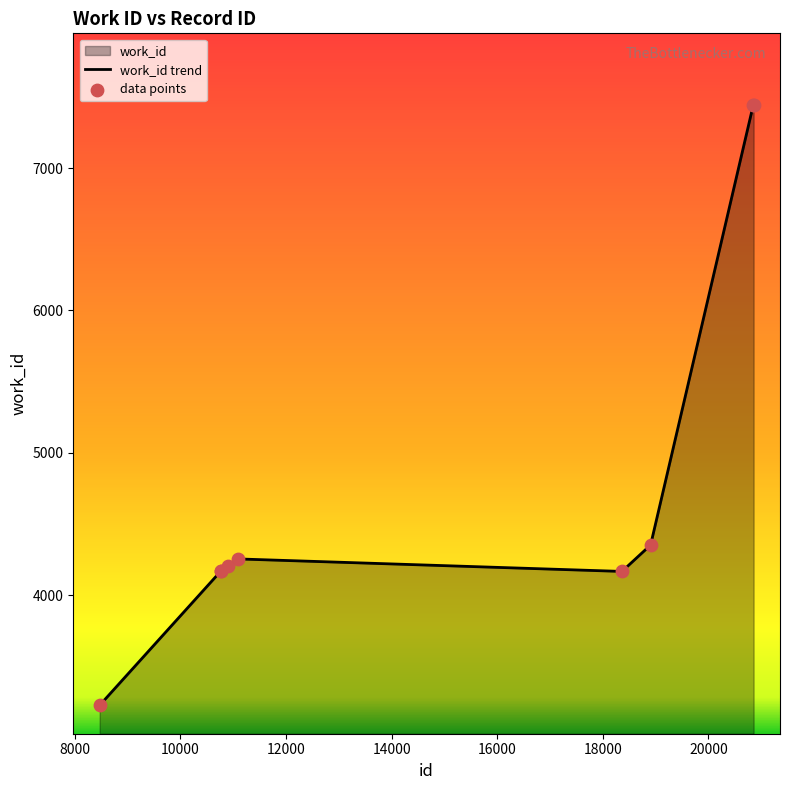

Between 20855 and 10903, which is larger?

20855